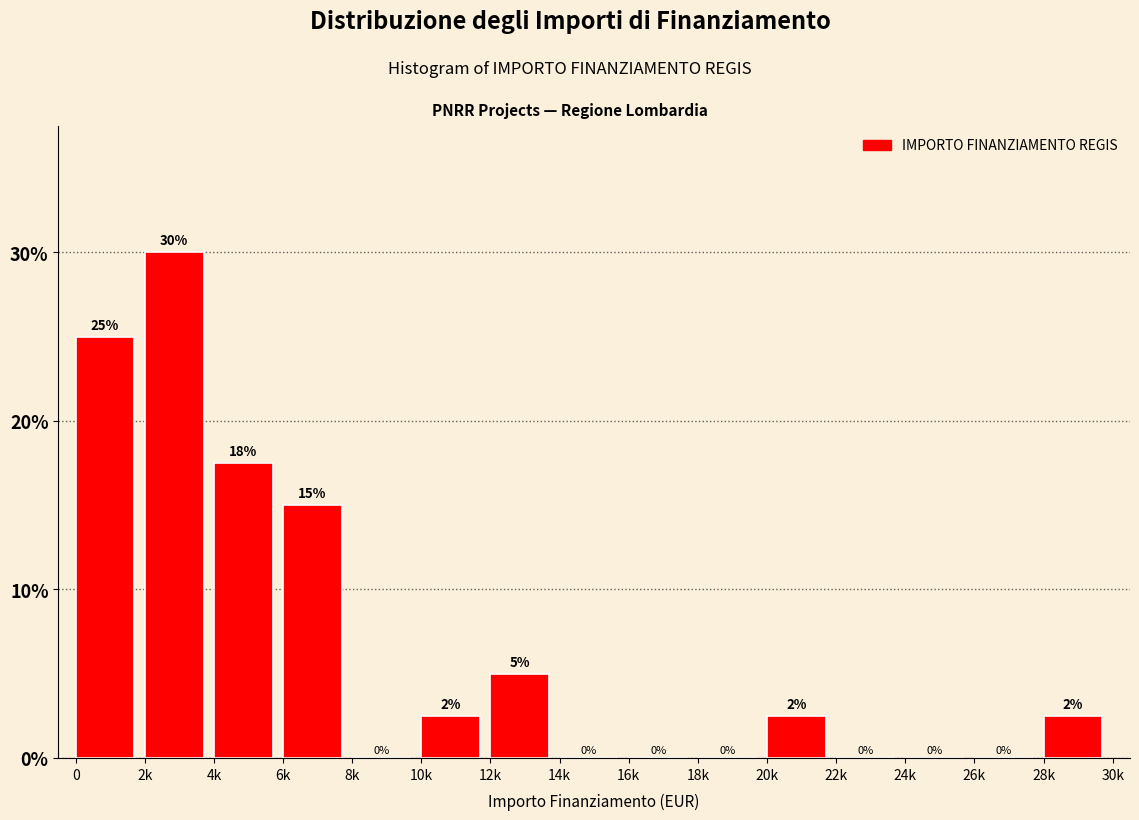

Between 22k and 4k, which is larger?

4k